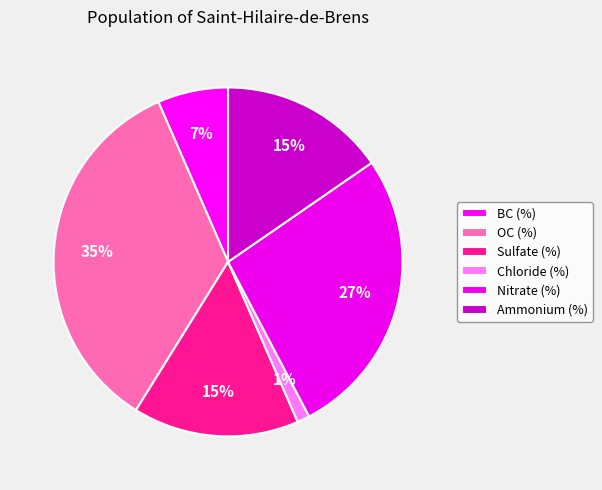

Do BC (%) and Sulfate (%) together represent more than half of the pie?

No